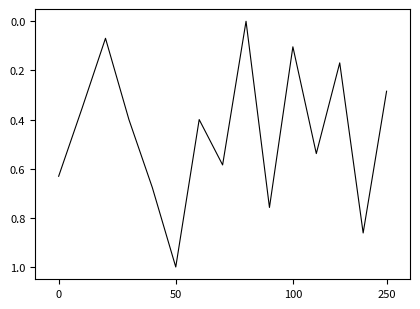

How many series are shown in this chart?

1